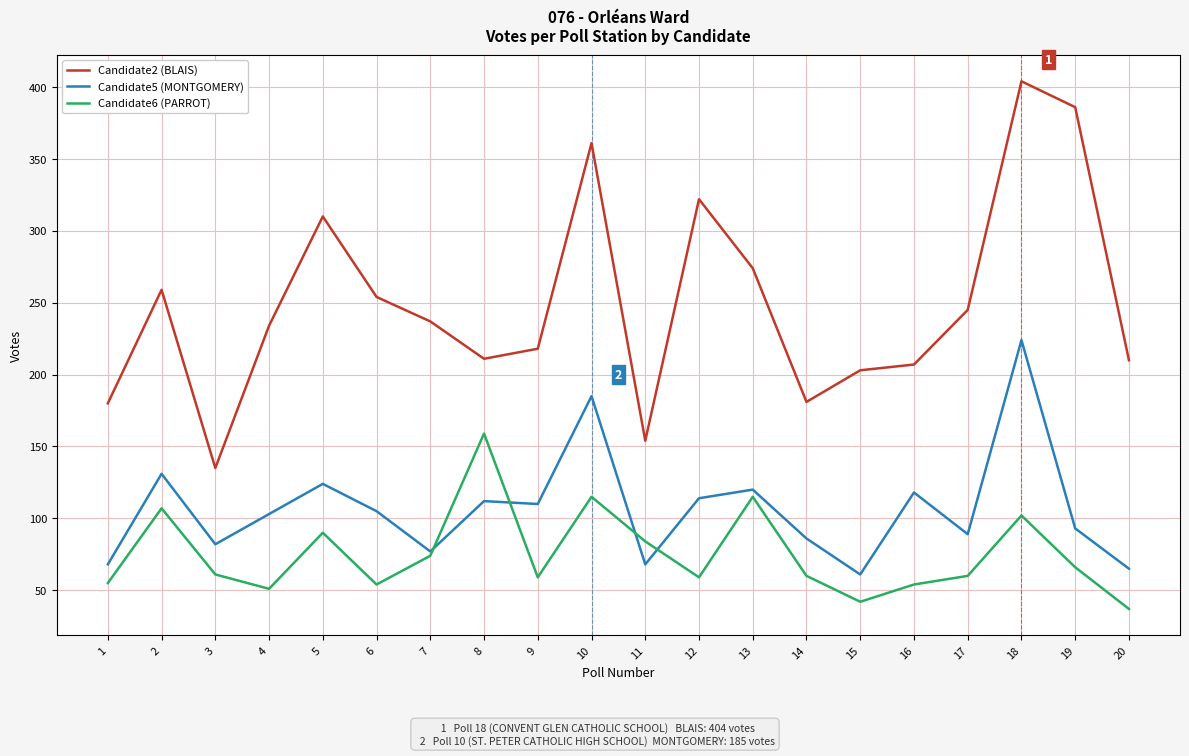

What is the difference between the maximum and minimum values in the Candidate5 (MONTGOMERY) series?

163